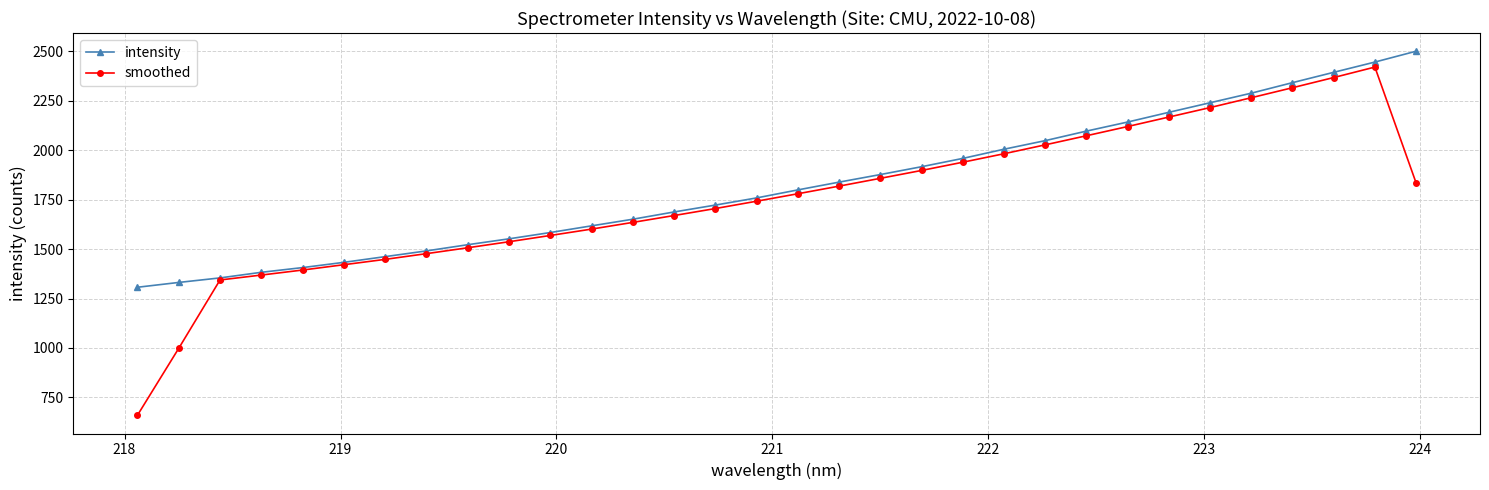

What is the lowest value of the smoothed series?

659.5